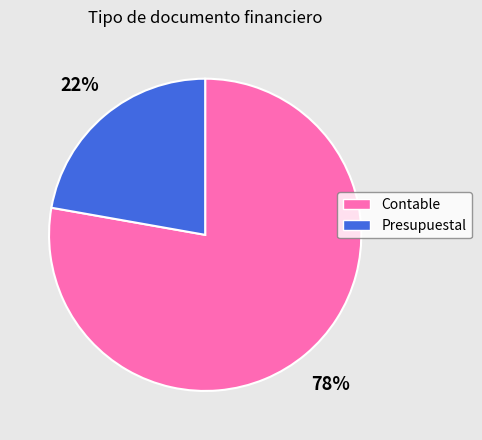

To the nearest percent, what percentage of the pie is Presupuestal?

22%